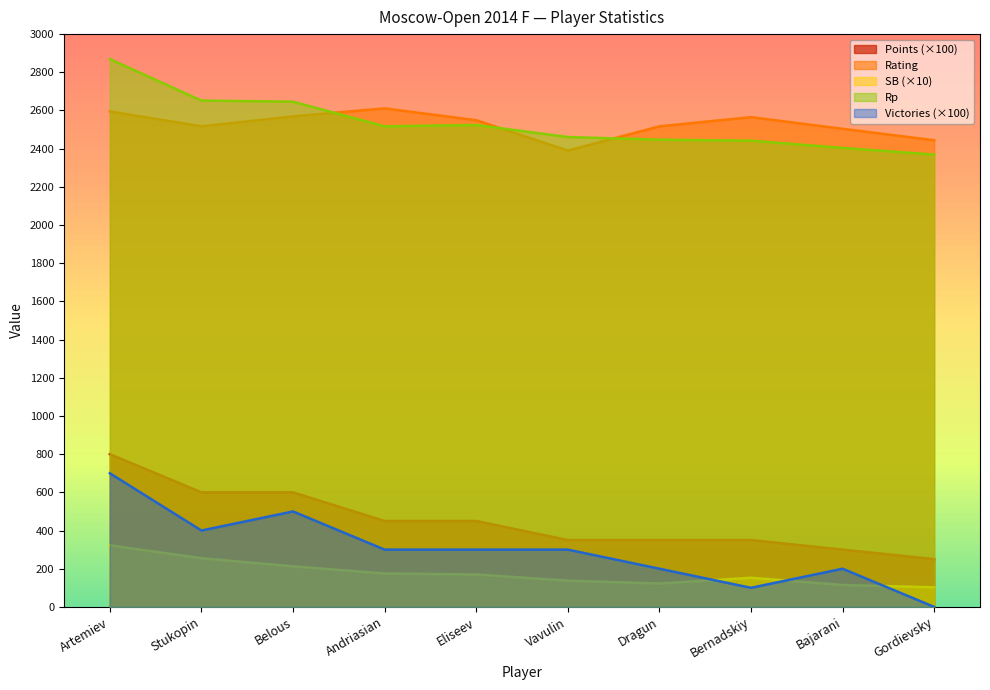

Which series has the largest total across all categories?

Rp